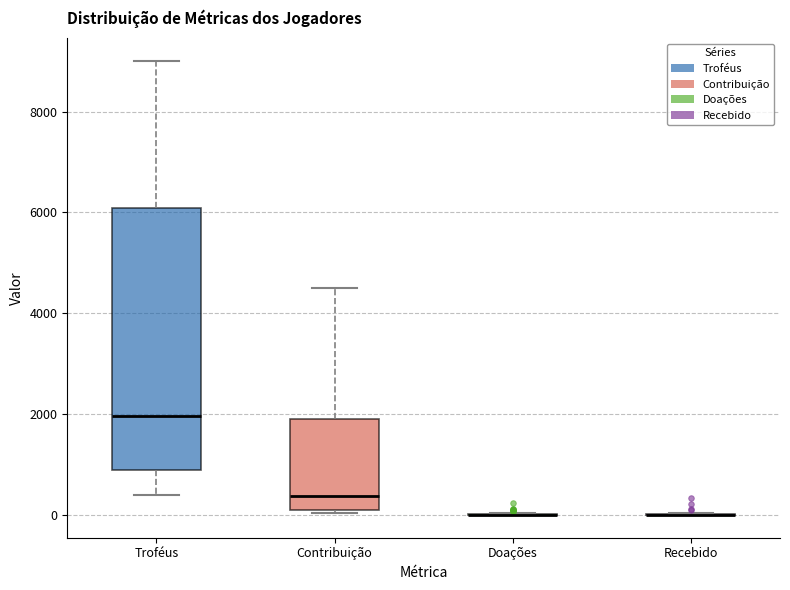

Comparing the boxes themselves (not the whiskers), which one is the tallest?

Troféus